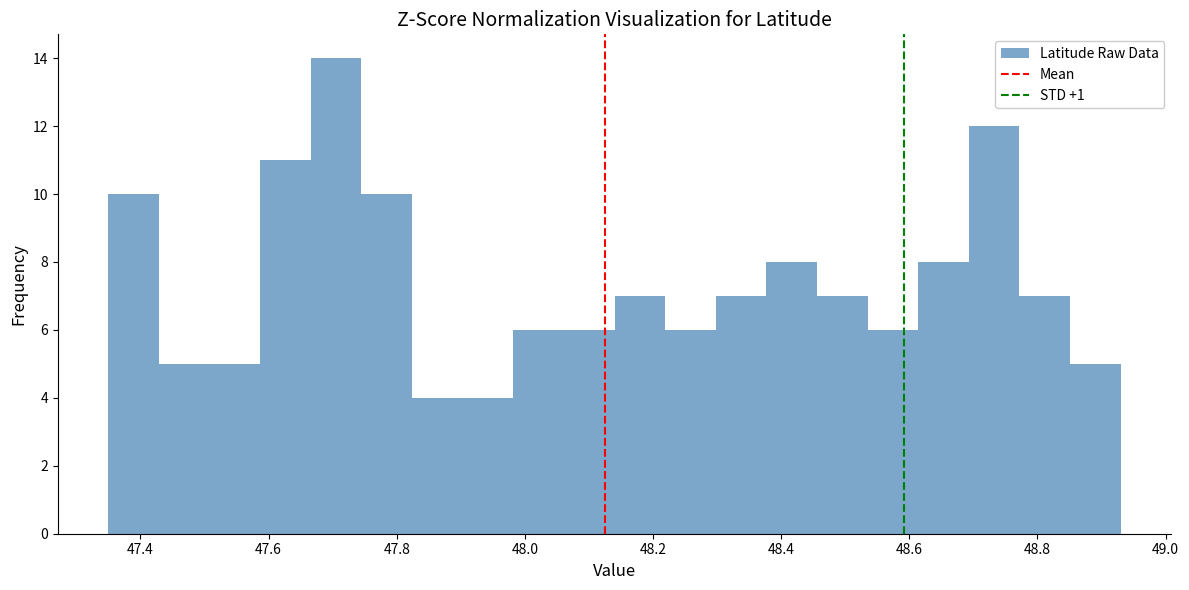

Read against the x-axis, roughly where is the centre of the tallest bar?

47.70